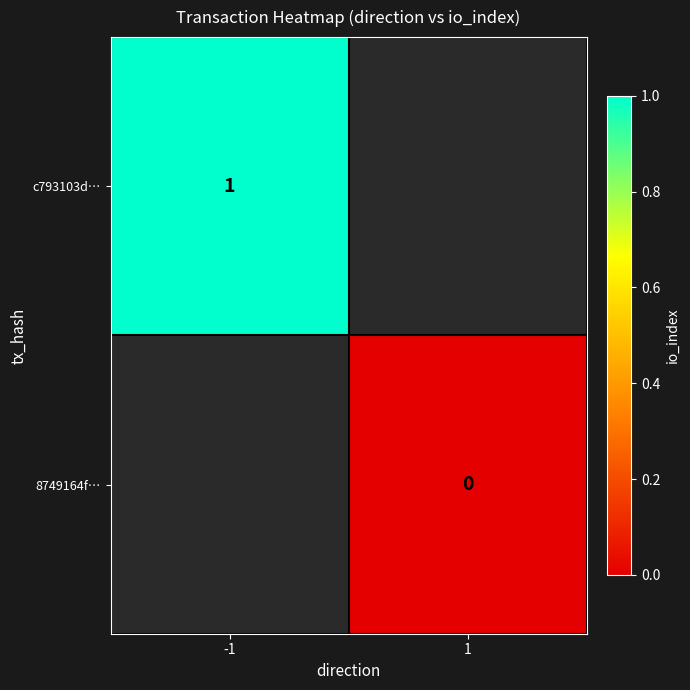

Is the value of c793103d… at -1 greater than the value of 8749164f… at 1?

Yes